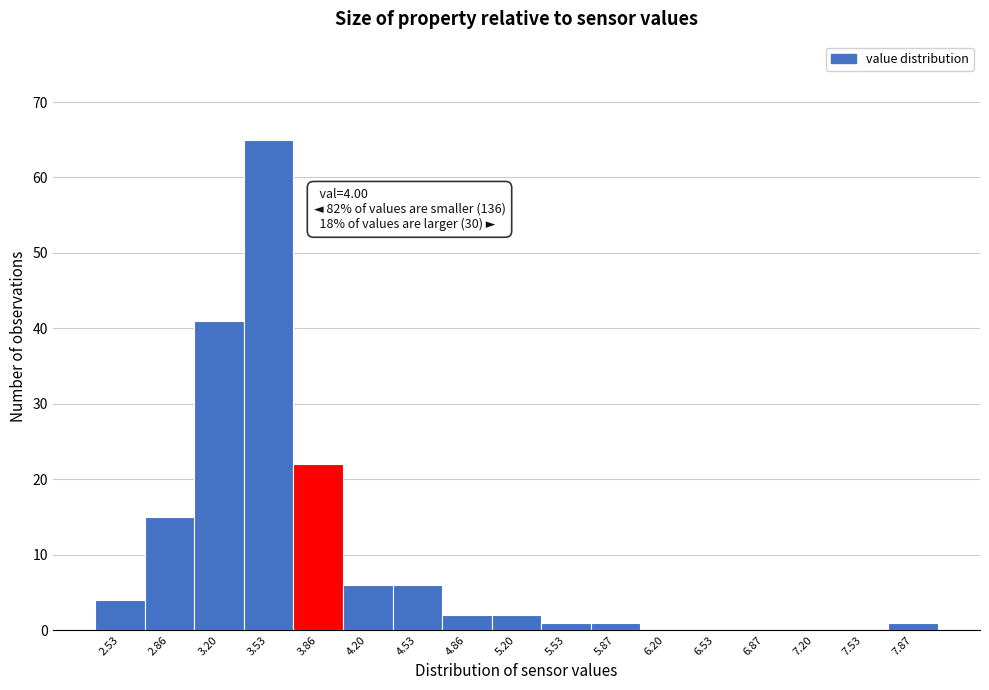

Reading left to right, extract all data points from this chart.

2.53=4	2.86=15	3.20=41	3.53=65	3.86=22	4.20=6	4.53=6	4.86=2	5.20=2	5.53=1	5.87=1	6.20=0	6.53=0	6.87=0	7.20=0	7.53=0	7.87=1